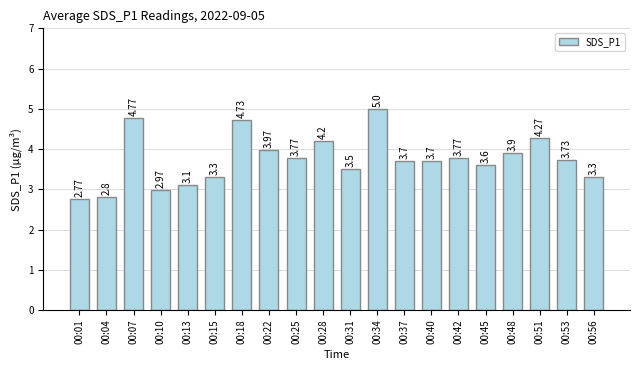

The chart shows a value of 8.3 at 00:18. True or false?

False